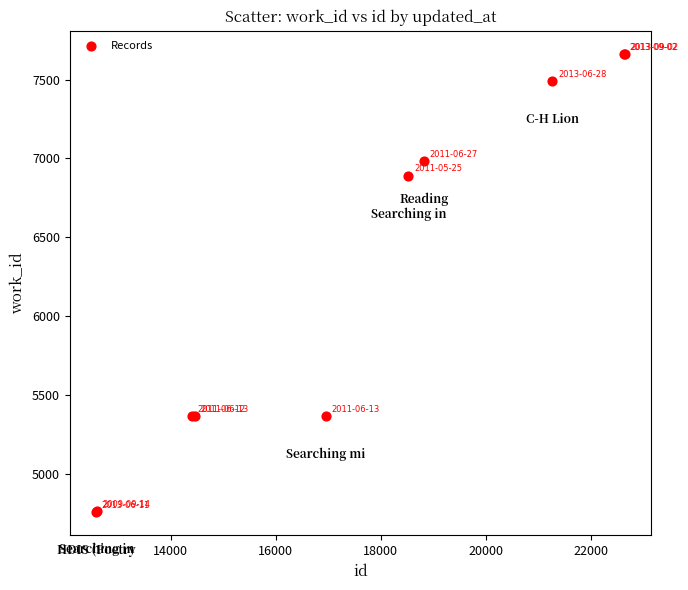

What Y value in the scatter plot is closest to 6209?

6891